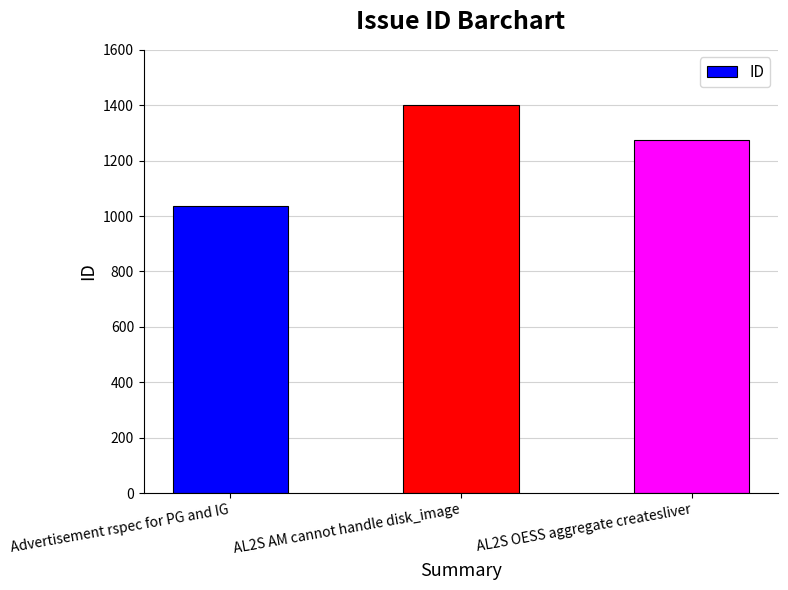

What is the change in value from AL2S AM cannot handle disk_image to AL2S OESS aggregate createsliver?

-126